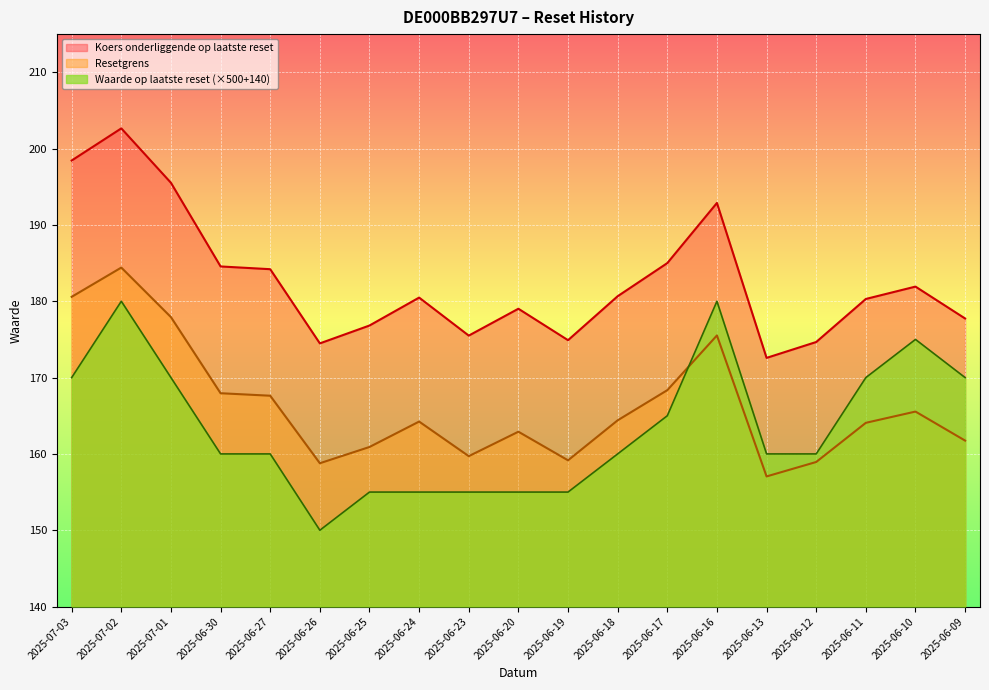

What is the sum of the Koers onderliggende op laatste reset values at 2025-06-10 and 2025-07-02?

384.6